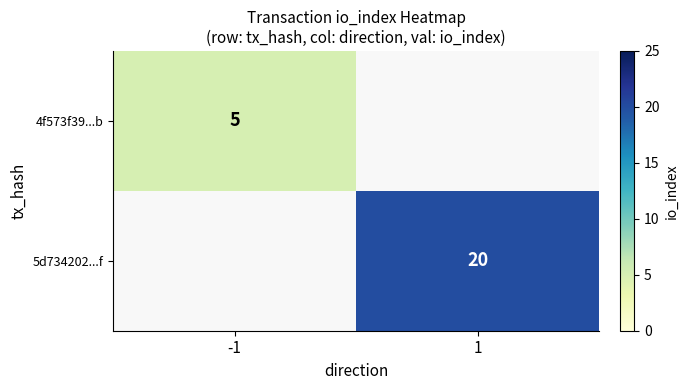

Is it true that 5d734202...f equals 20 at 1?

True